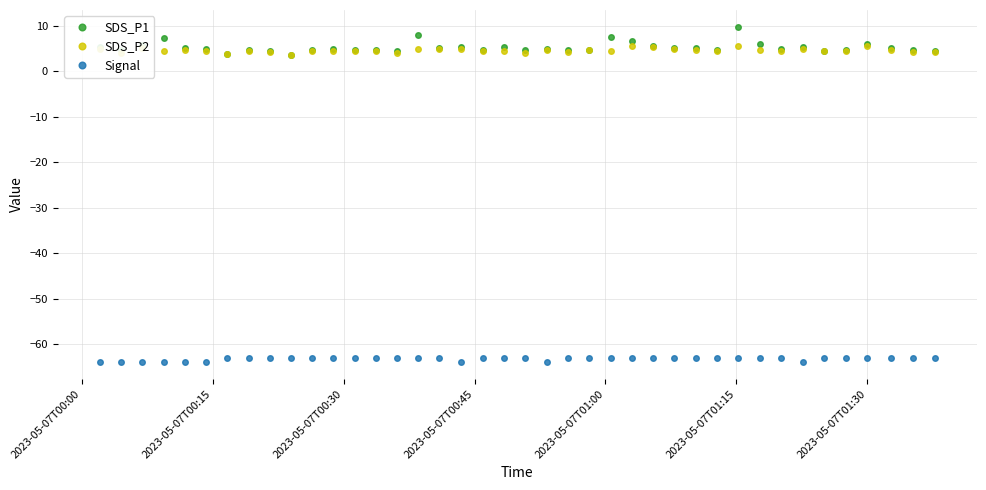

Which series has the widest spread of values?

SDS_P1